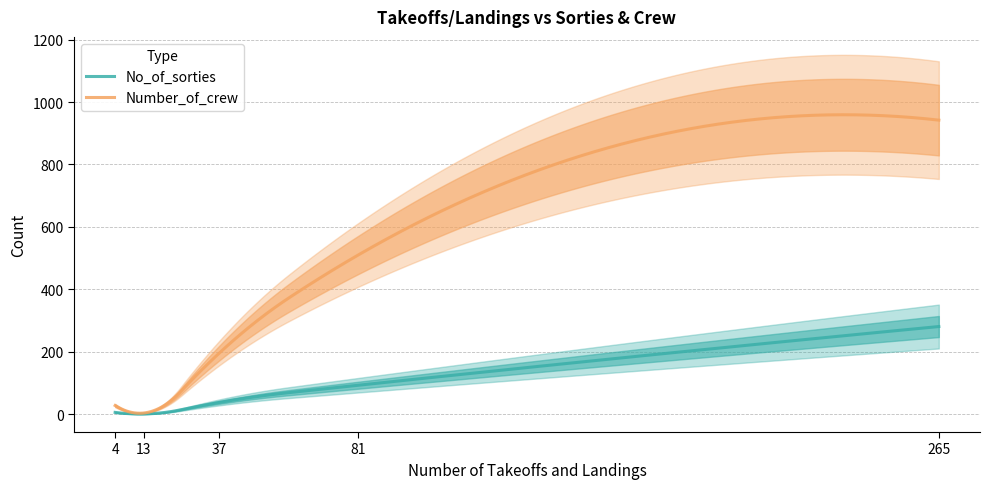

At which category is the sum across all series the highest?

265